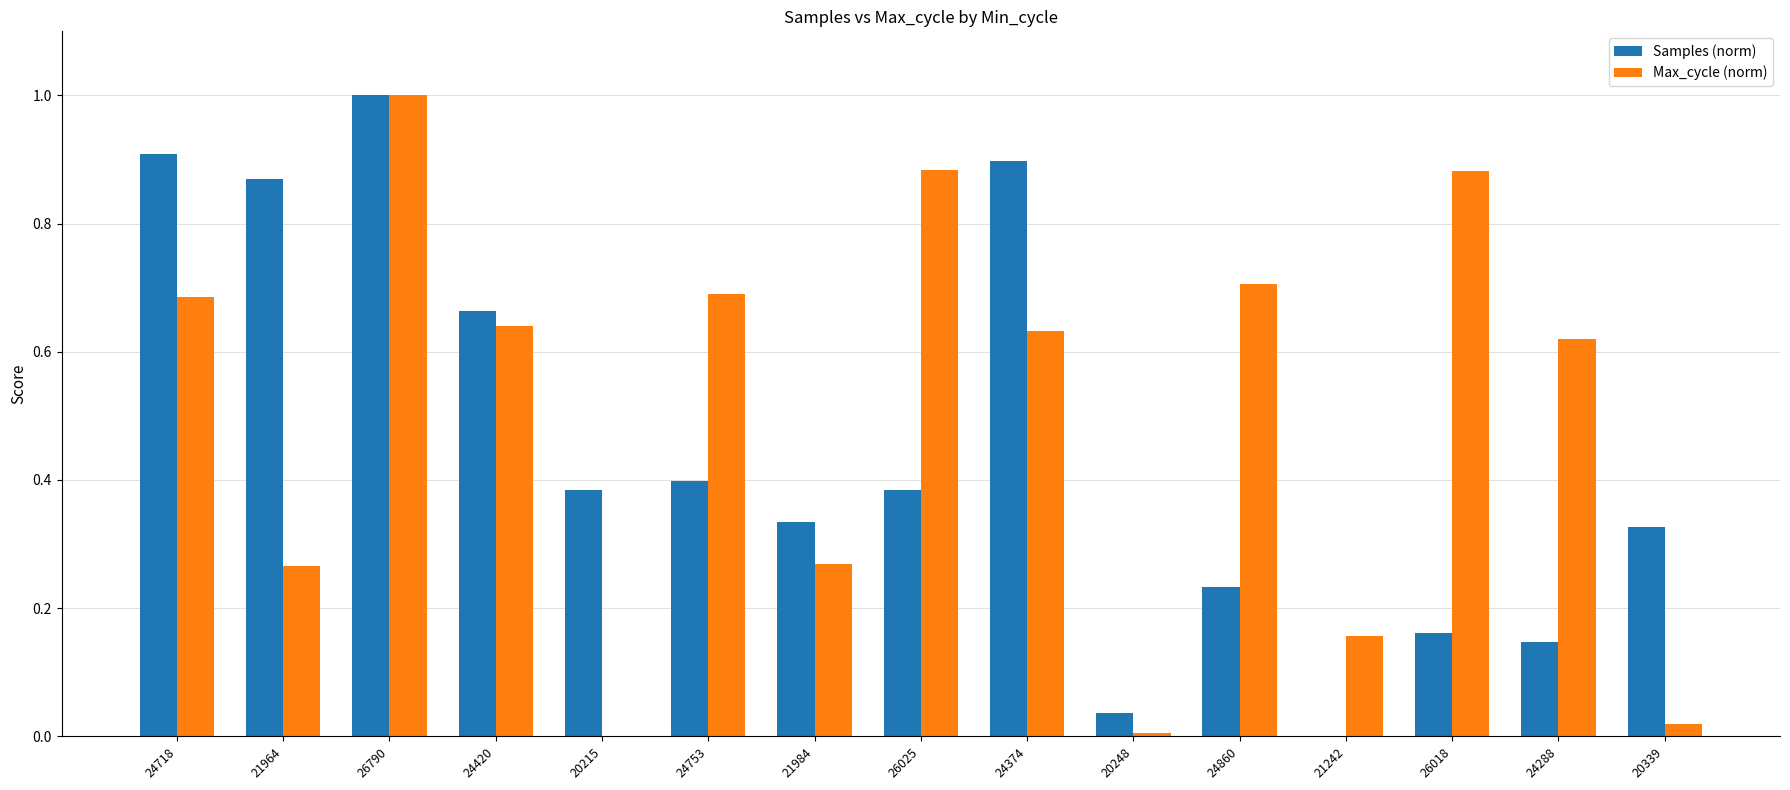

What is the sum of all Max_cycle (norm) values?

7.5